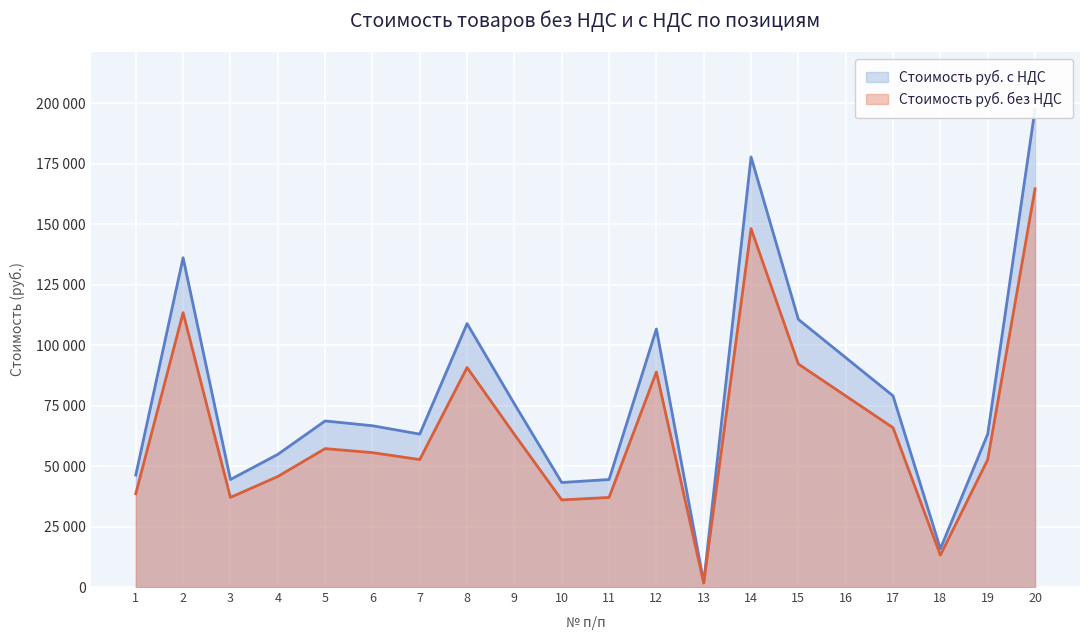

Between 2 and 10, which is larger?

2